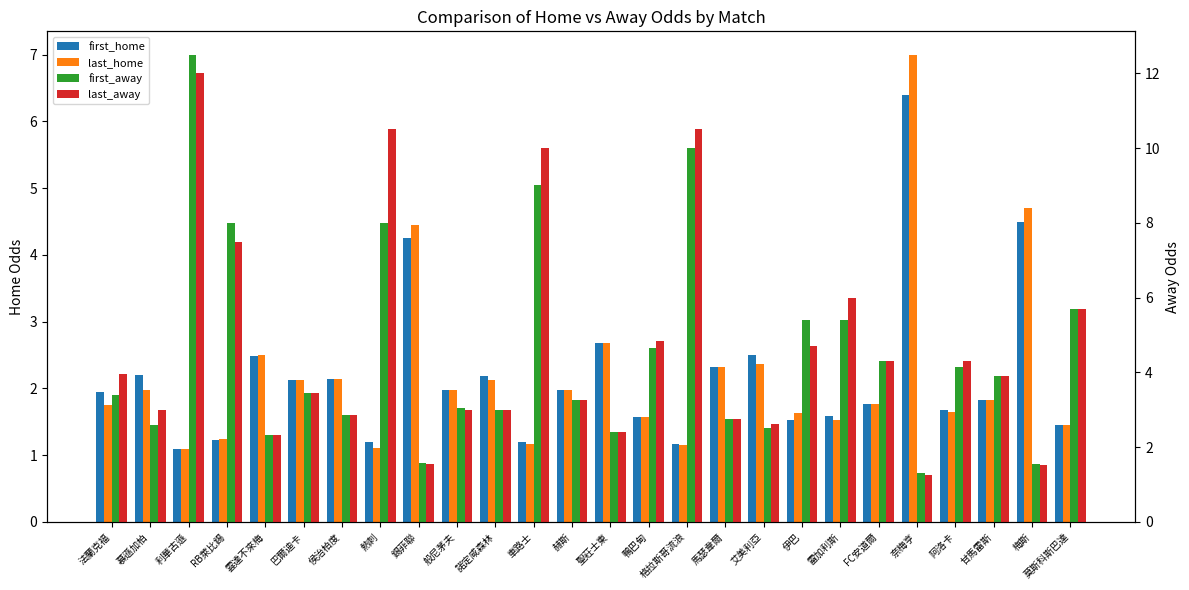

At which category is the sum across all series the highest?

利華古遜